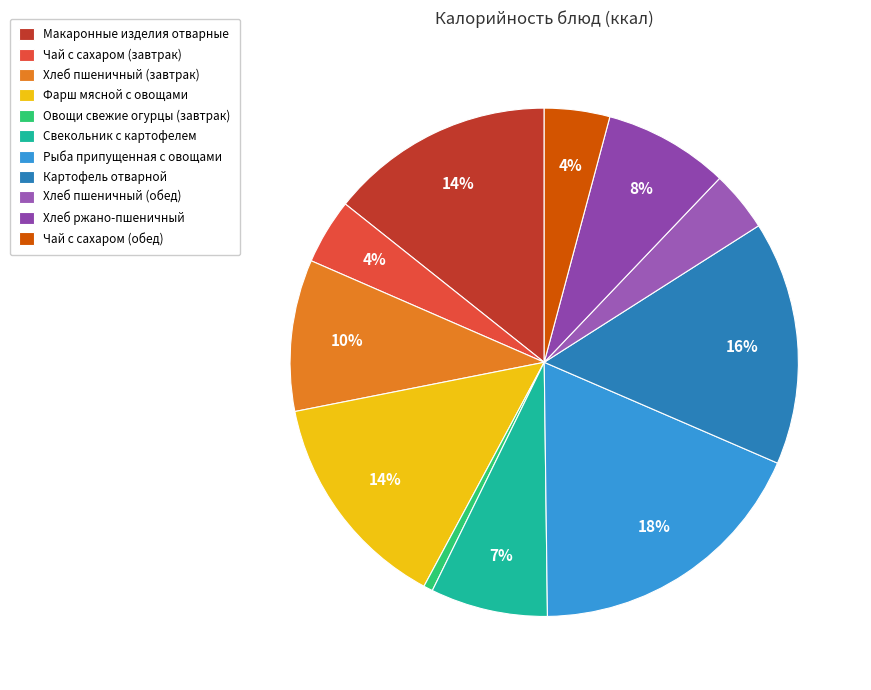

Which category has the smallest portion of the pie?

Овощи свежие огурцы (завтрак)